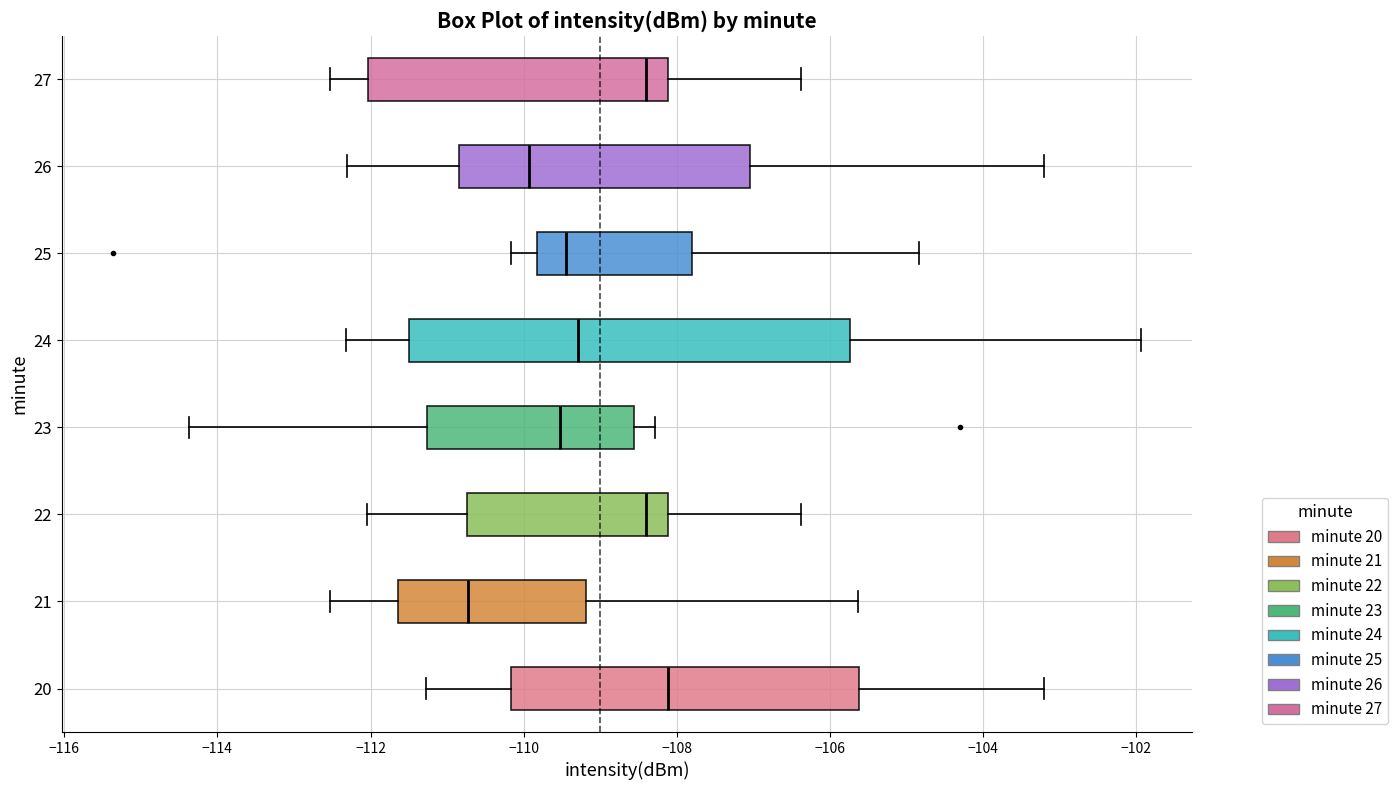

Reading bottom to top, read every box against the x-axis: the position of its median line, the range the box covers, and the ends of its whiskers. The values are not printed on the chart, so give them approximately, as read against the axis.

20: median -108.2, box -110.2 to -105.6, whiskers -111.2 to -103.2
21: median -110.8, box -111.6 to -109.2, whiskers -112.6 to -105.6
22: median -108.4, box -110.8 to -108.2, whiskers -112.0 to -106.4
23: median -109.6, box -111.2 to -108.6, whiskers -114.4 to -108.2
24: median -109.2, box -111.4 to -105.8, whiskers -112.4 to -102.0
25: median -109.4, box -109.8 to -107.8, whiskers -110.2 to -104.8
26: median -110.0, box -110.8 to -107.0, whiskers -112.4 to -103.2
27: median -108.4, box -112.0 to -108.2, whiskers -112.6 to -106.4